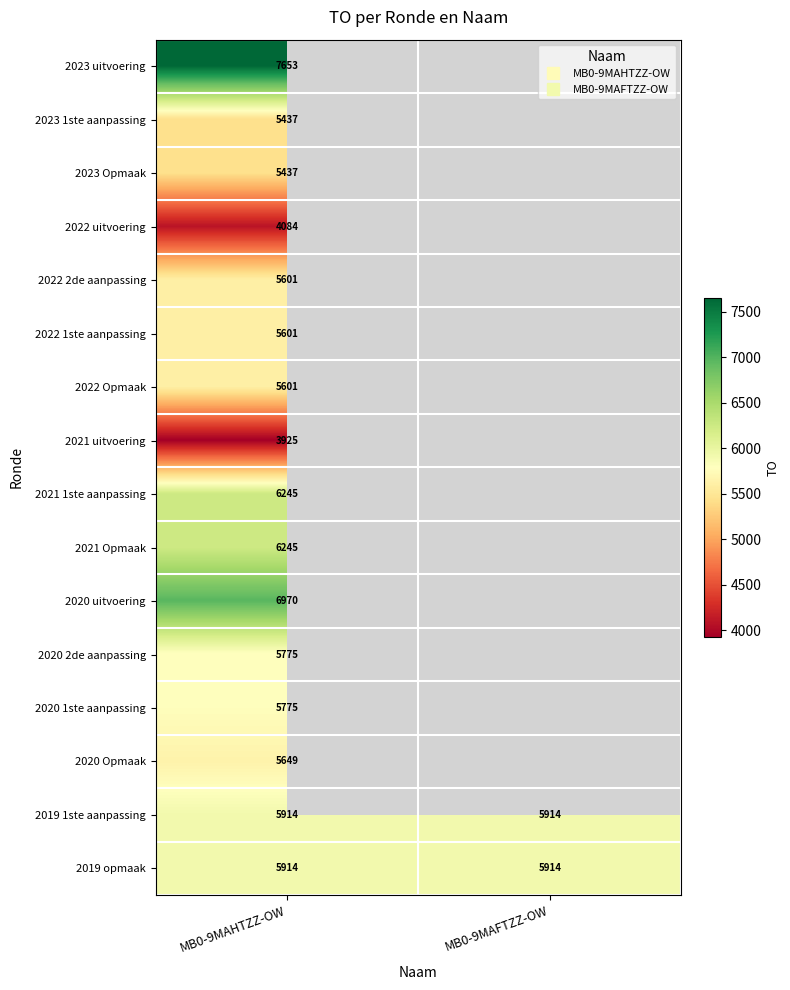

At which label is 2020 2de aanpassing closest to 5775?

MB0-9MAHTZZ-OW